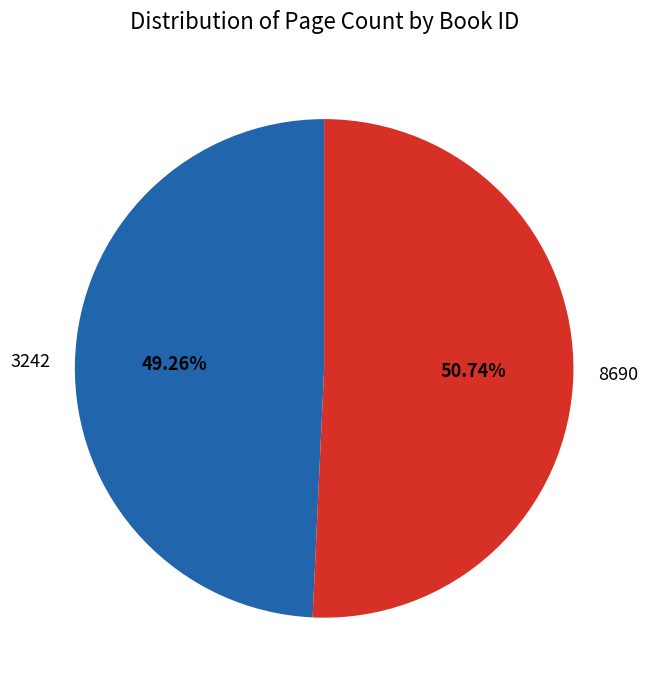

What is the total percentage of 8690 and 3242?

100.0%